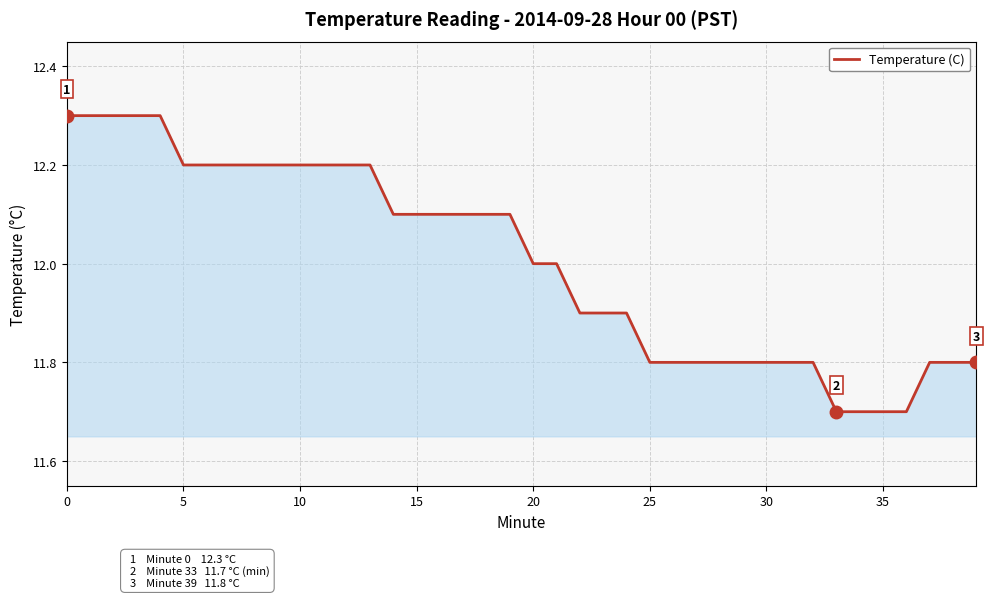

What is the difference between the maximum and minimum values?

0.6